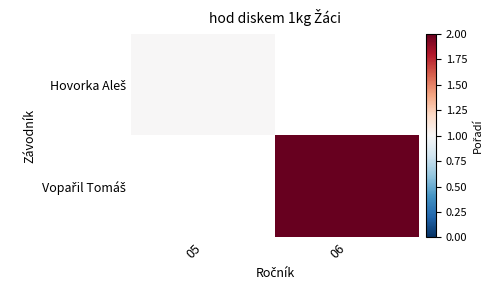

Rank the series by their average value, from highest to lowest.

Hovorka Aleš, Vopařil Tomáš